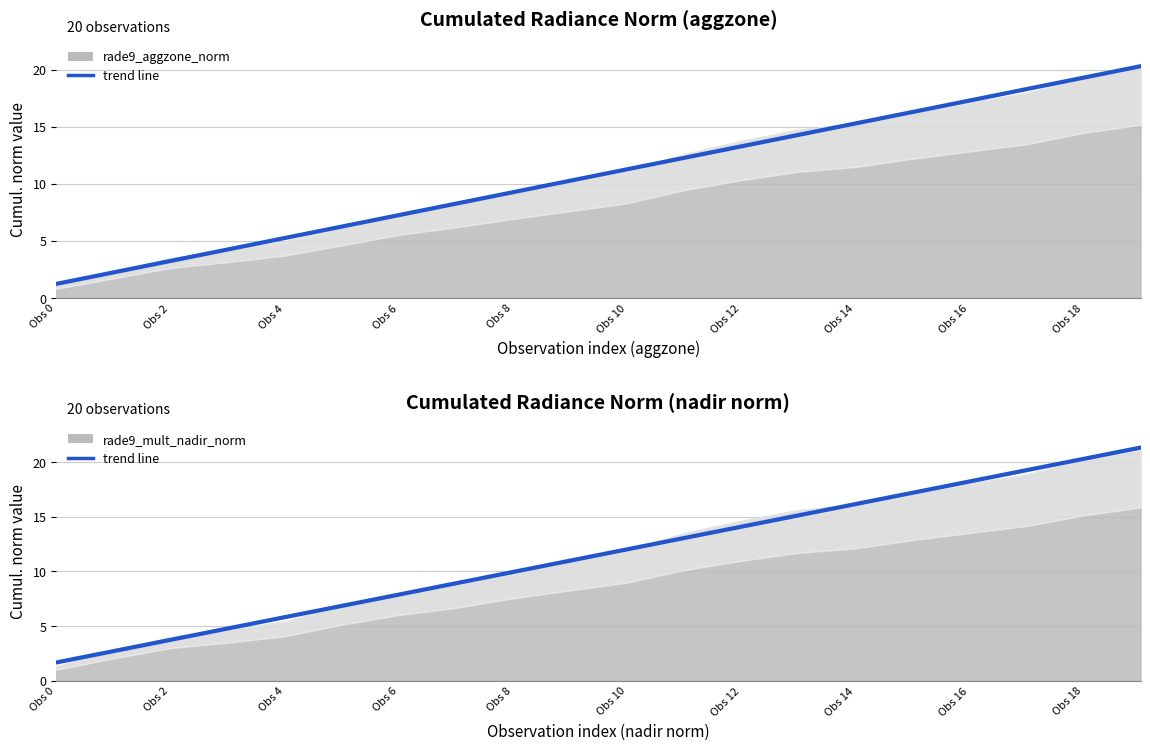

Which has a higher value, Obs 18 or Obs 0?

Obs 18